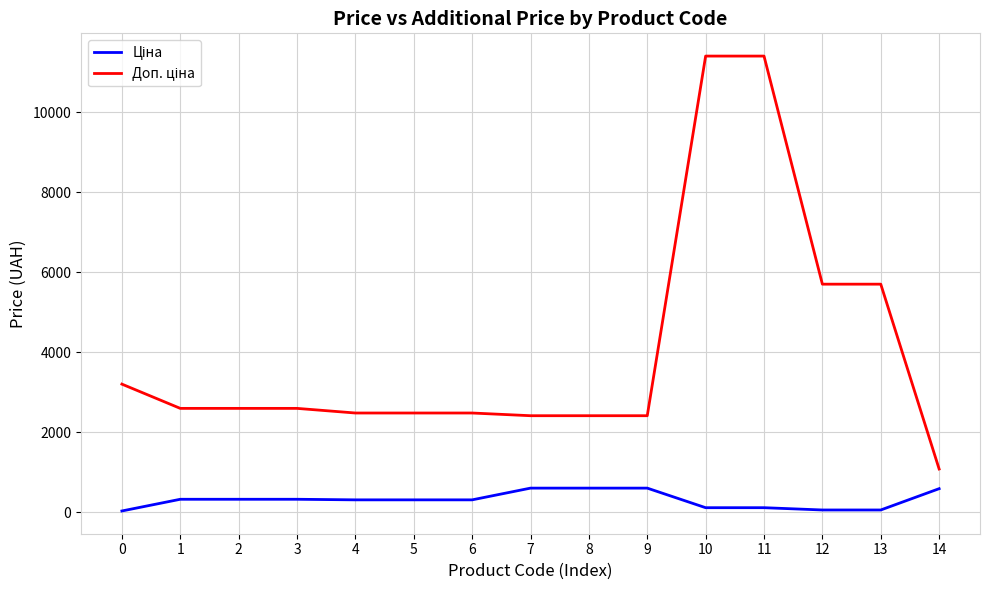

Does the chart display data point markers on the line(s)?

No